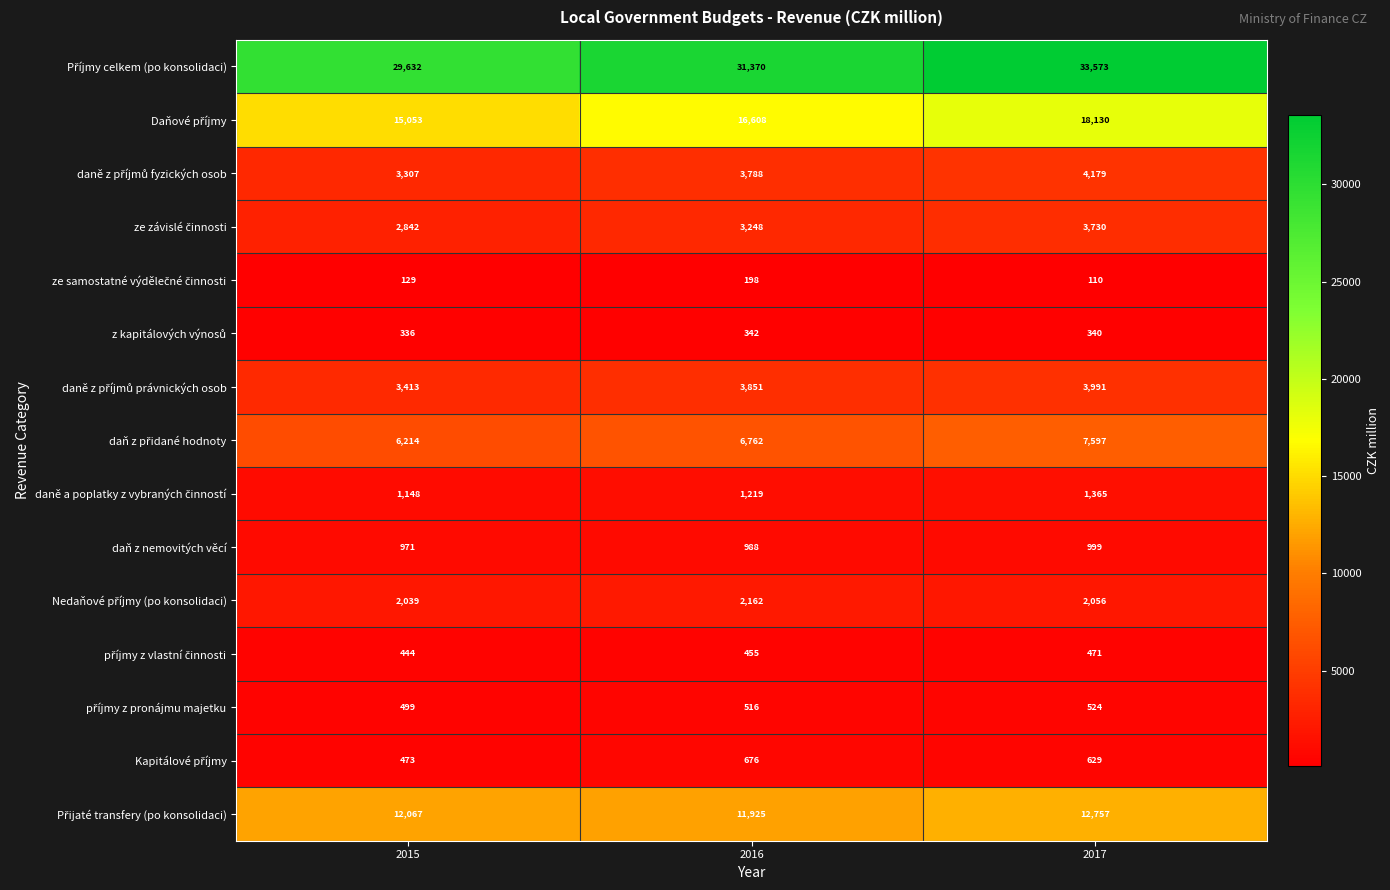

What is the difference between the highest and lowest values at 2016?

31172